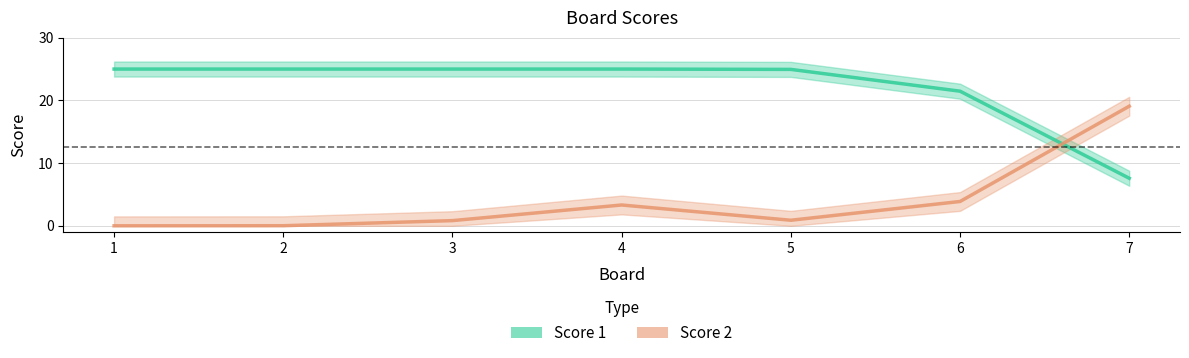

Rank the series at 5 from lowest to highest value.

Score 2, Score 1